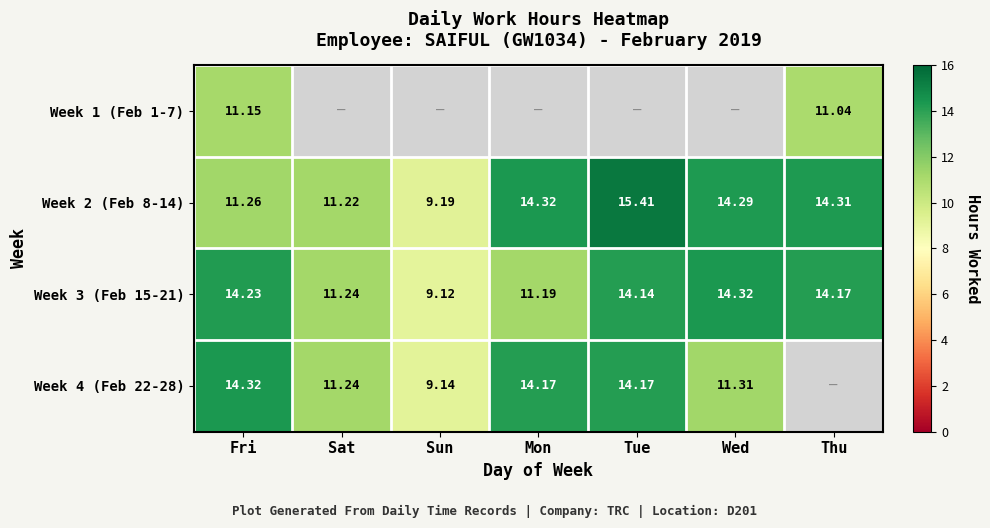

List the labels in order of Week 3 (Feb 15-21) value, smallest first.

Sun, Mon, Sat, Tue, Thu, Fri, Wed